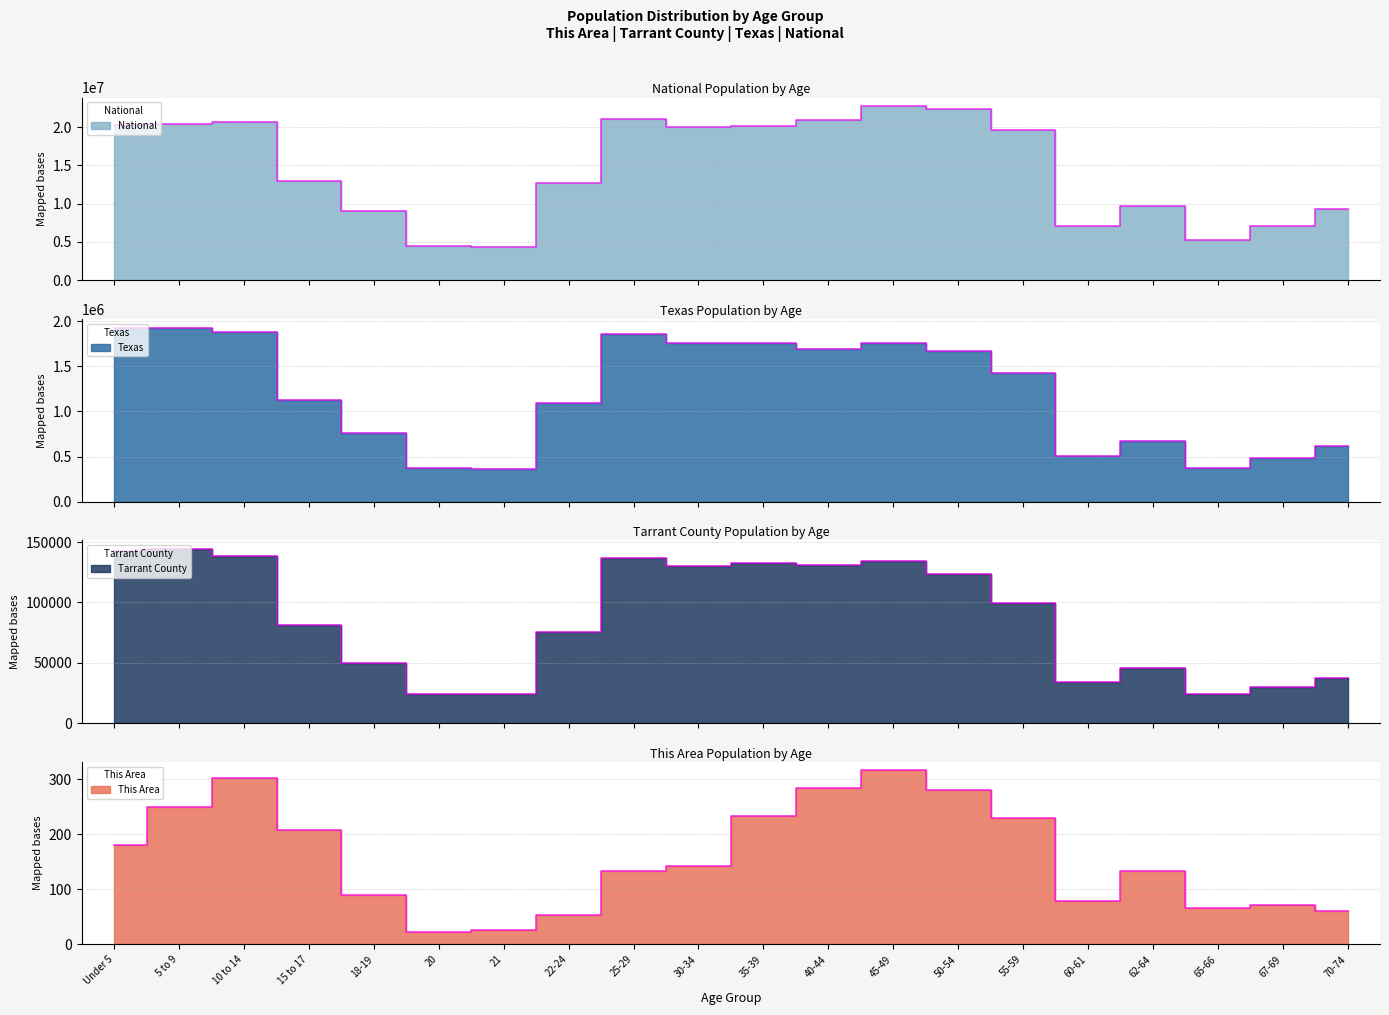

True or false: National and Tarrant County intersect in this chart.

False